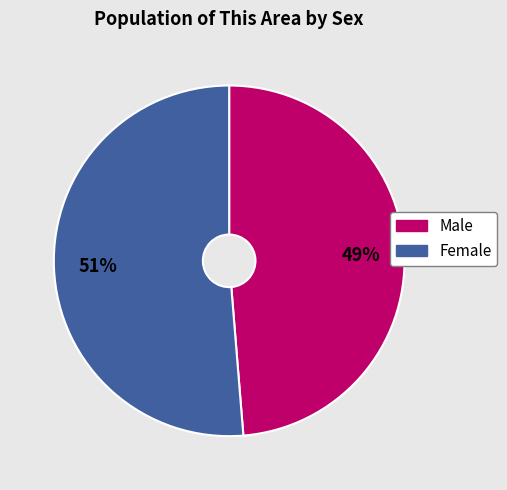

Combined, do Male and Female account for over 50%?

Yes